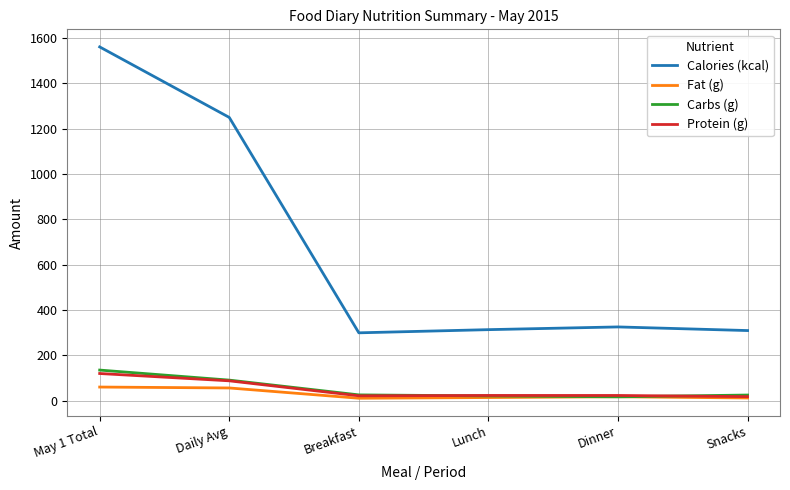

At which label does Calories (kcal) first exceed 326?

May 1 Total